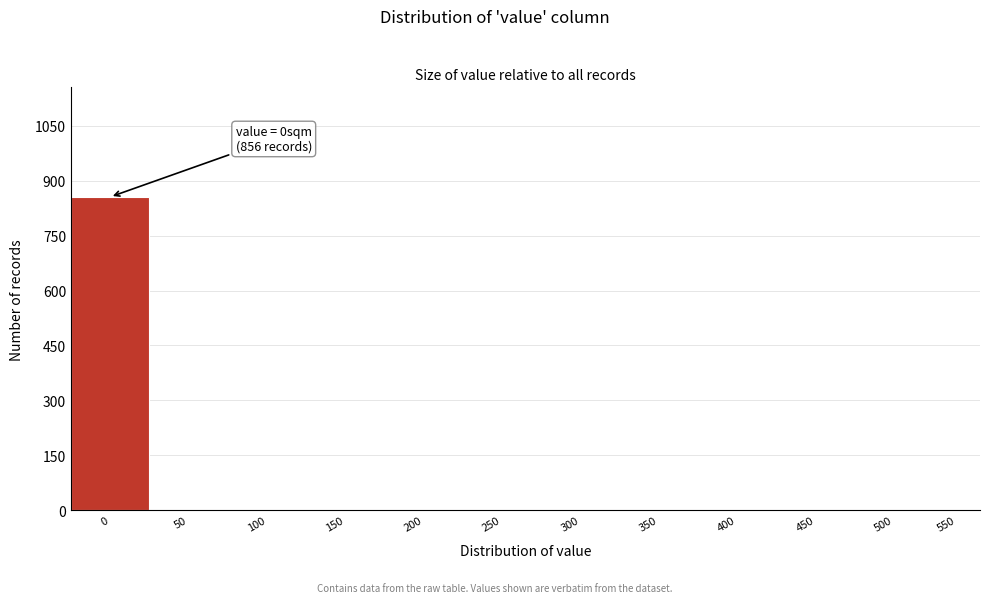

Reading right to left, extract all data points from this chart.

550=0	500=0	450=0	400=0	350=0	300=0	250=0	200=0	150=0	100=0	50=0	0=856